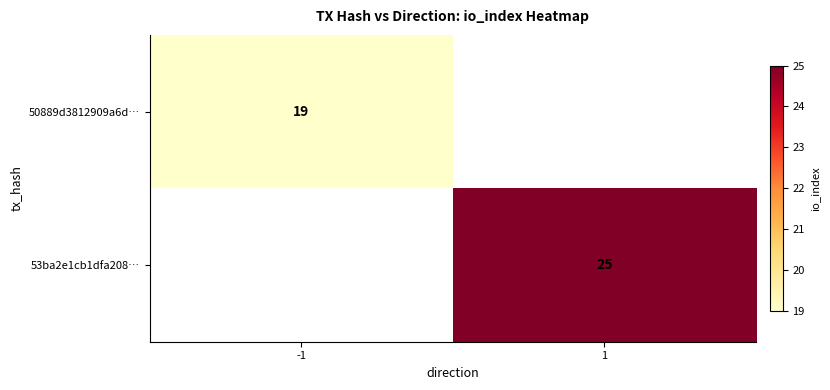

True or false: 53ba2e1cb1dfa208… has a value of 12 at 1.

False